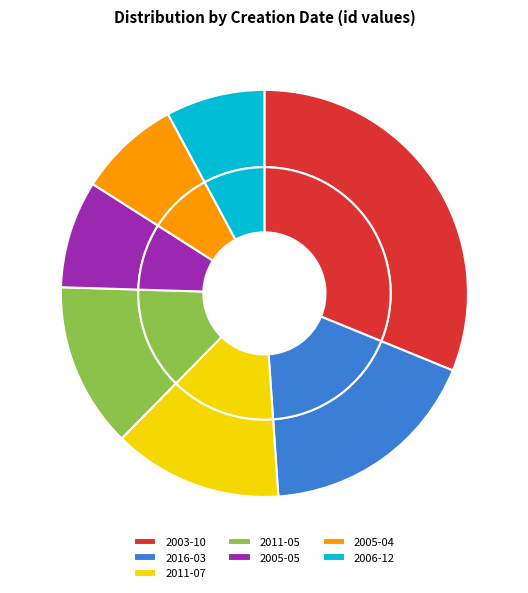

How much of the chart is everything except 2006-12-11?

92.1%